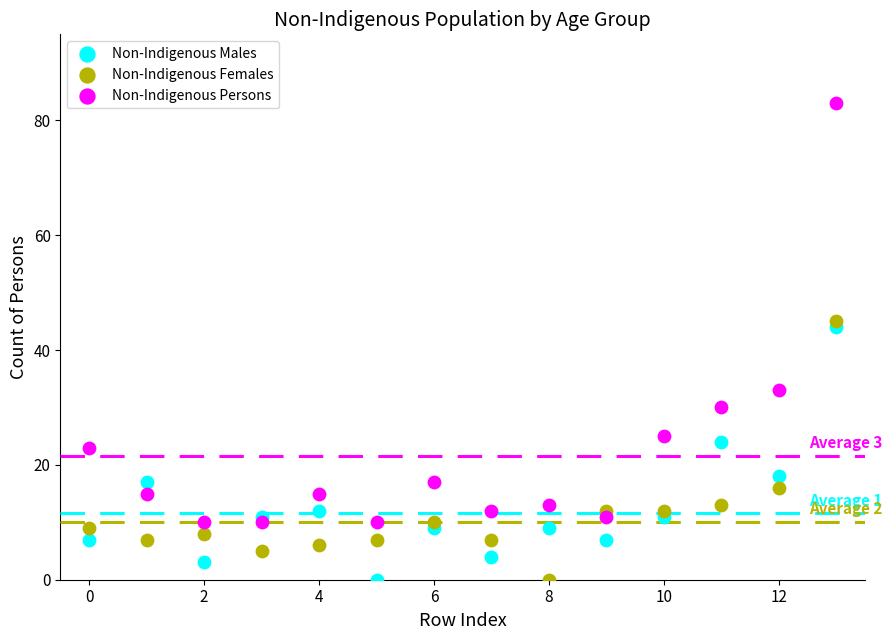

What are all the series names shown in the legend?

Non-Indigenous Males, Non-Indigenous Females, Non-Indigenous Persons